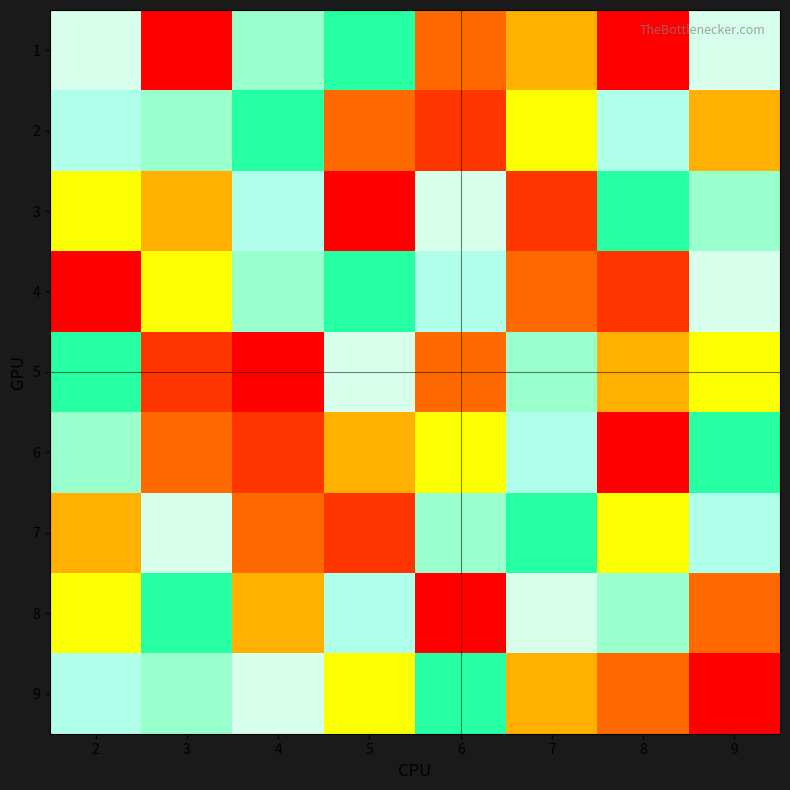

Which category has the lowest value across all series?

3